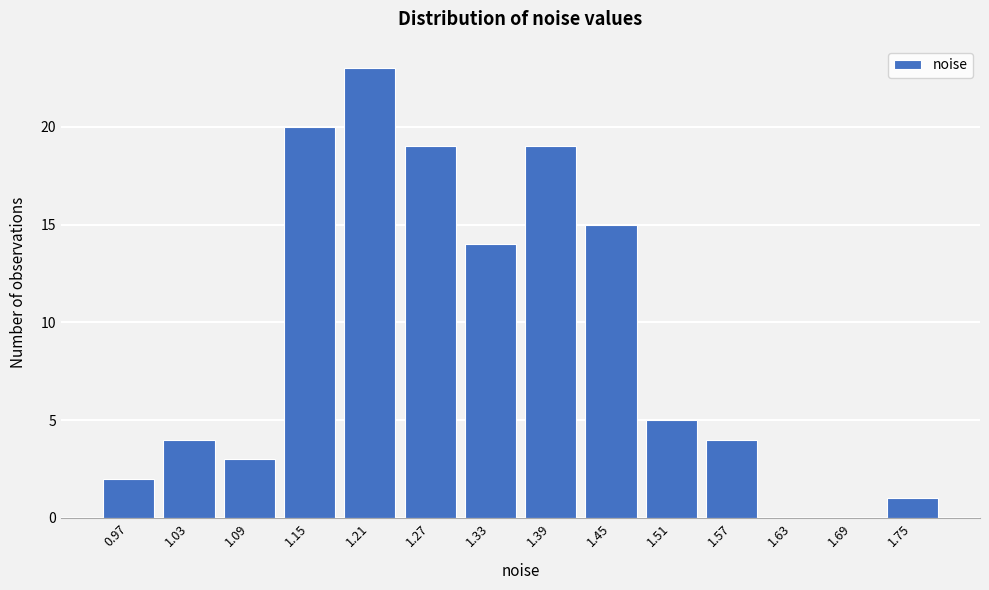

What is the height of the bar covering 1.30 to 1.36 on the x-axis? Neither the bar edges nor the heights are printed on the chart, so give them approximately, as read against the axes.

14